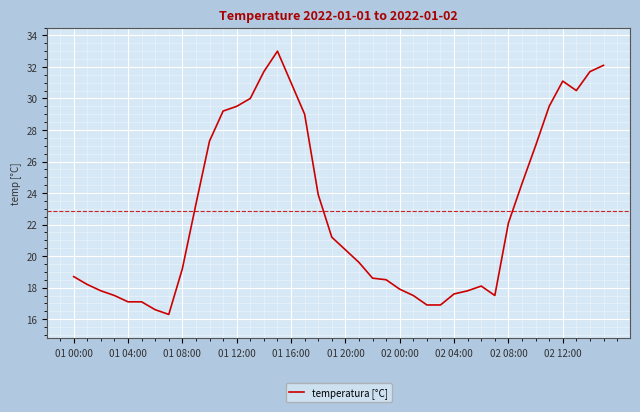

Does the chart have visible grid lines?

Yes